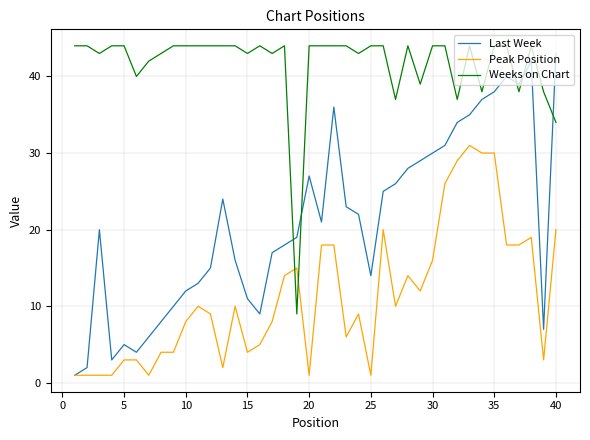

In Last Week, how many points are lower than both neighbors (excluding endpoints)?

7